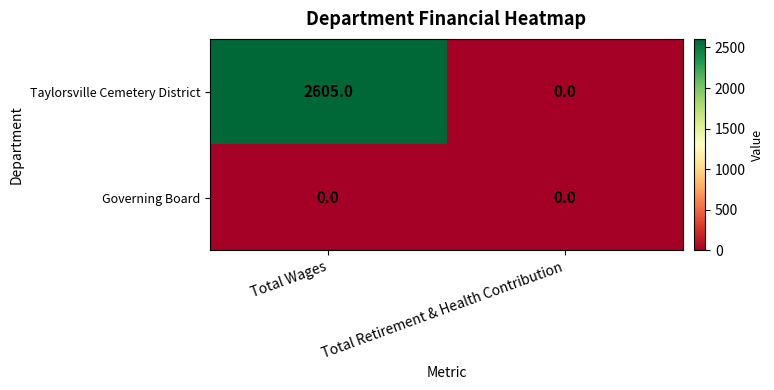

Reading left to right, transcribe all the data shown in this chart.

Taylorsville Cemetery District: Total Wages=2605	Total Retirement & Health Contribution=0
Governing Board: Total Wages=0	Total Retirement & Health Contribution=0